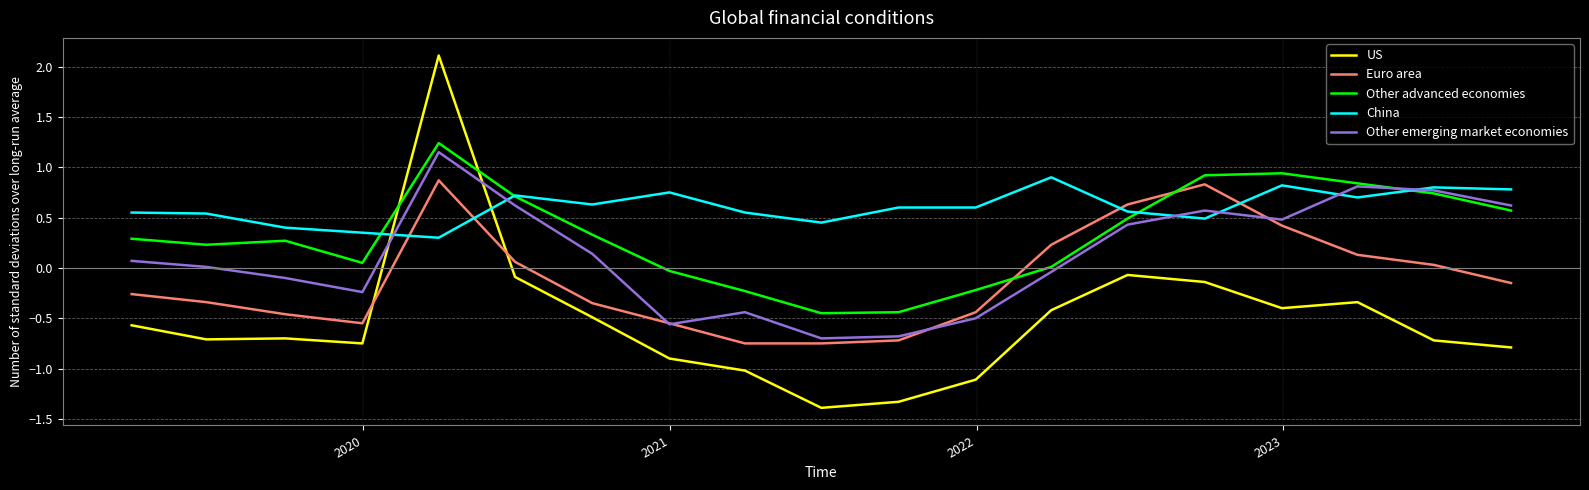

Which series has the largest range (max minus min)?

US